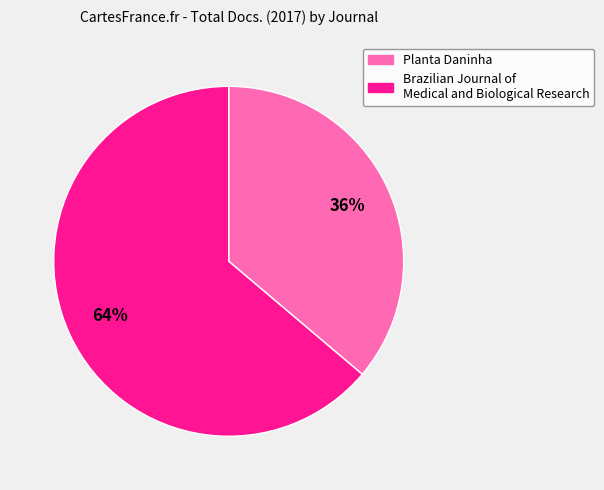

Which slice is the smallest?

Planta Daninha